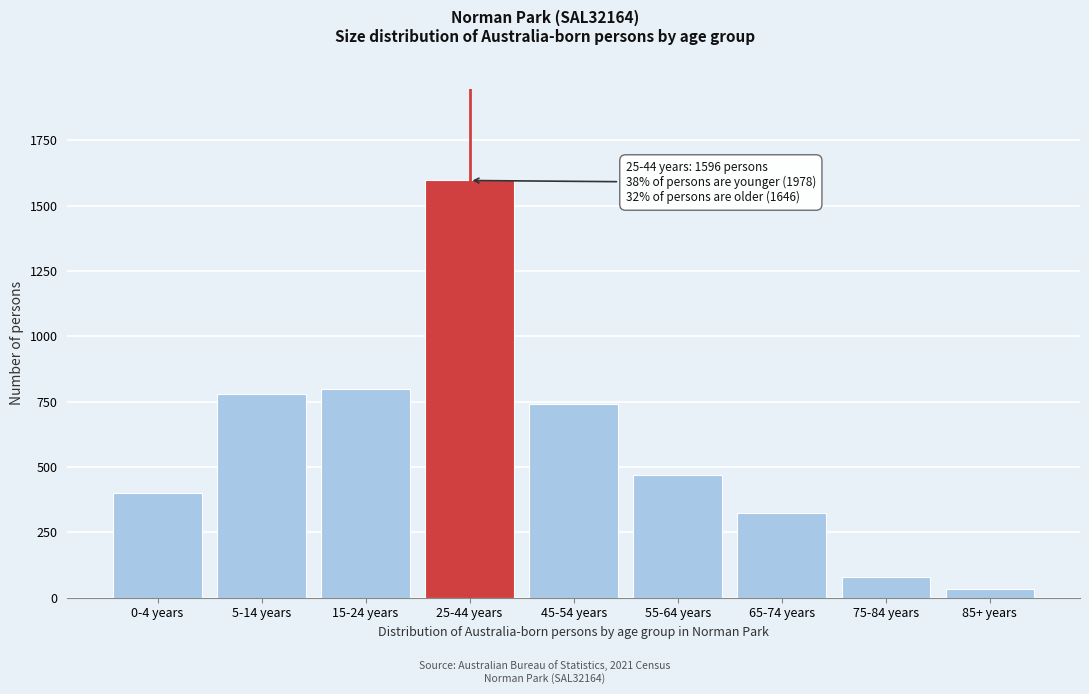

Reading right to left, list all the values displayed in this chart.

33	80	324	470	739	1596	798	778	402